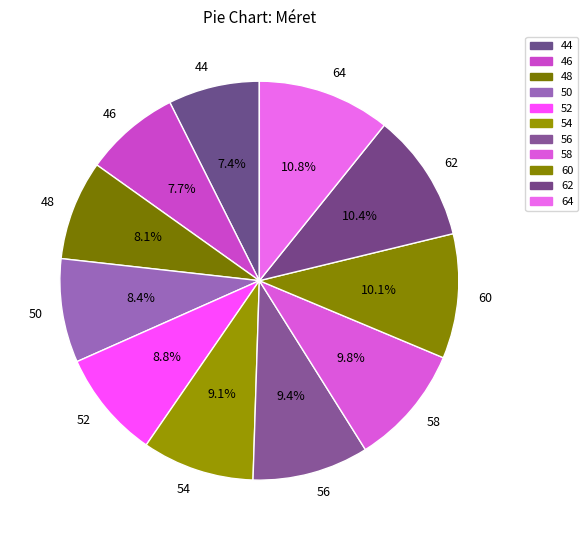

Is the sum of 52 and 46 greater than half?

No